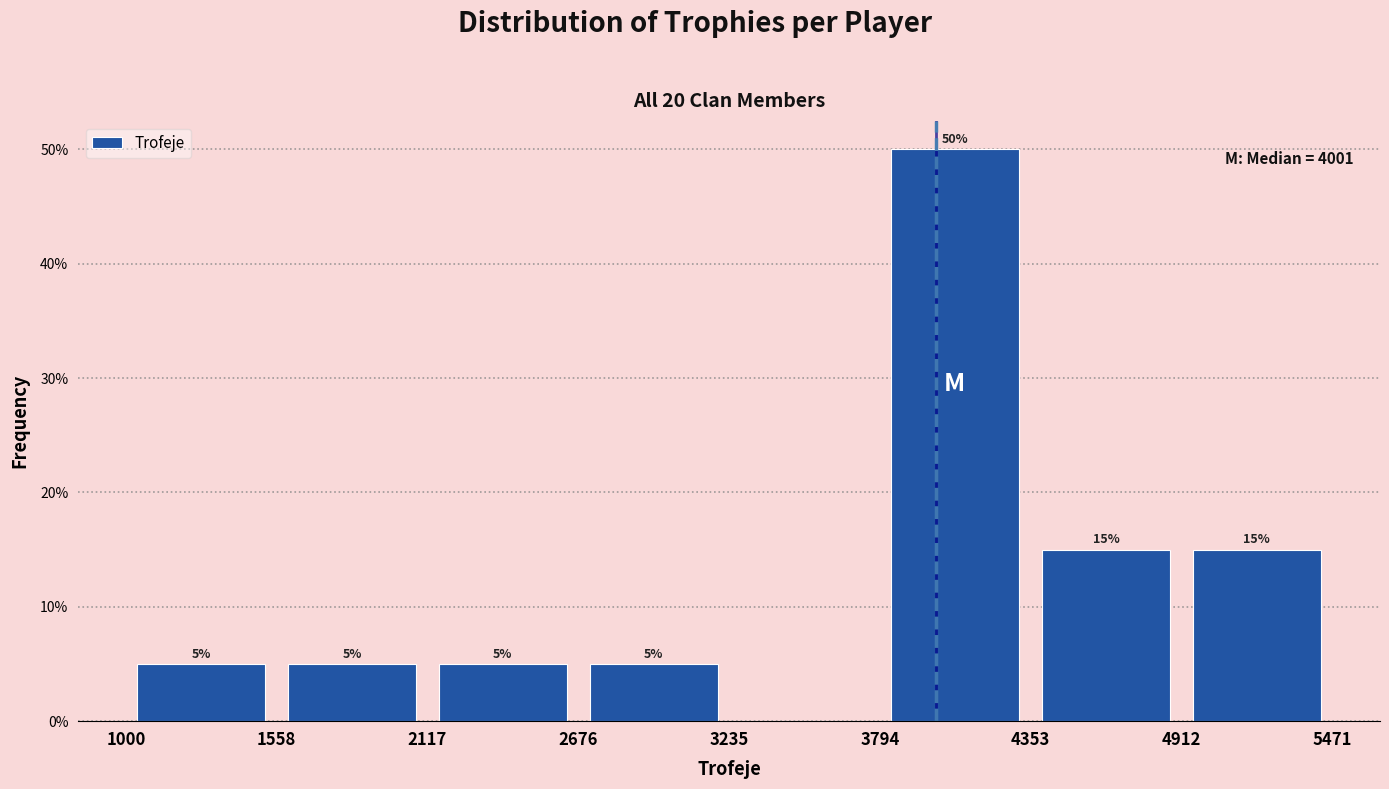

Which range on the x-axis has the tallest bar?

3794 to 4353